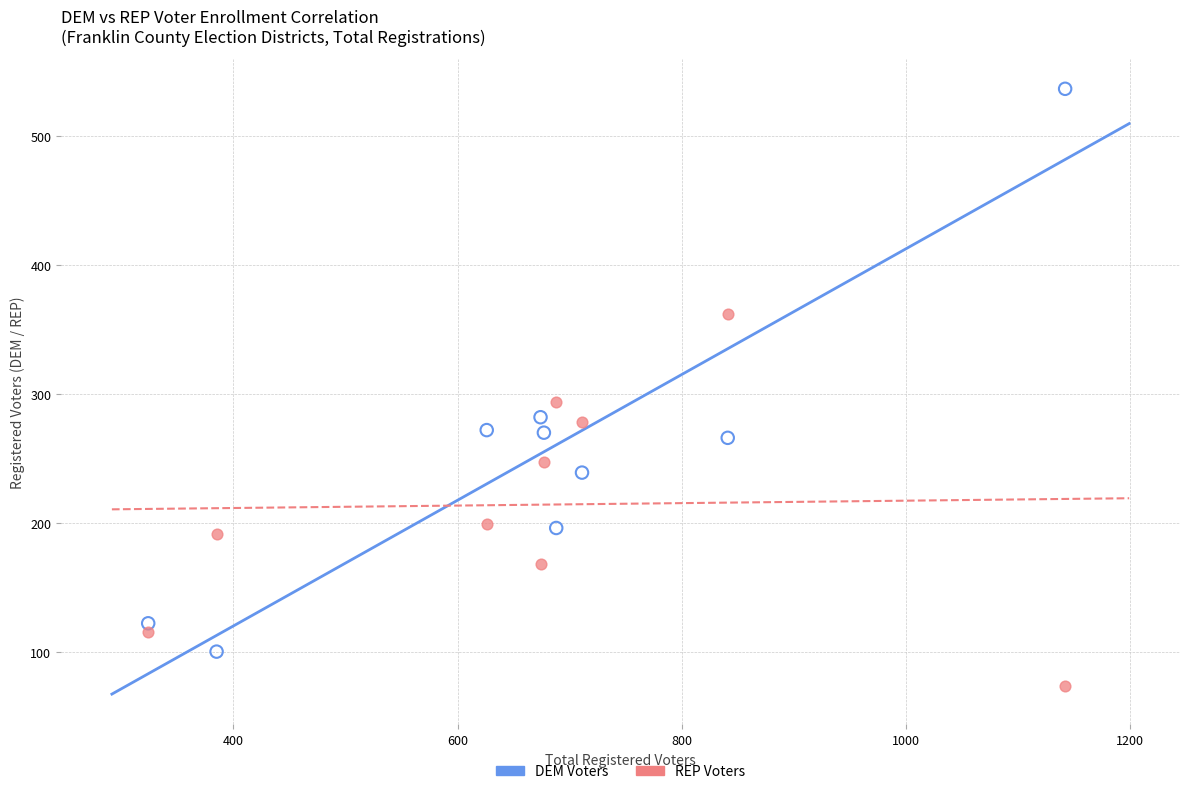

Which series contains the lowest Y value?

REP Voters